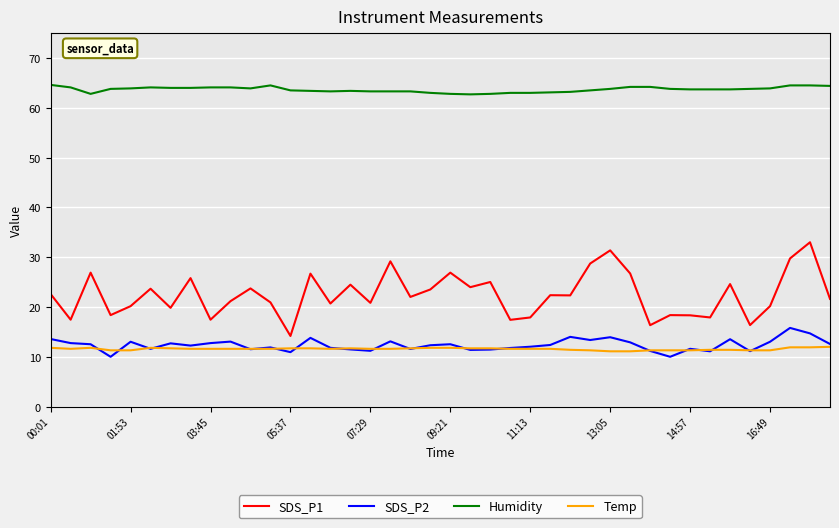

Which series has the largest total across all categories?

Humidity